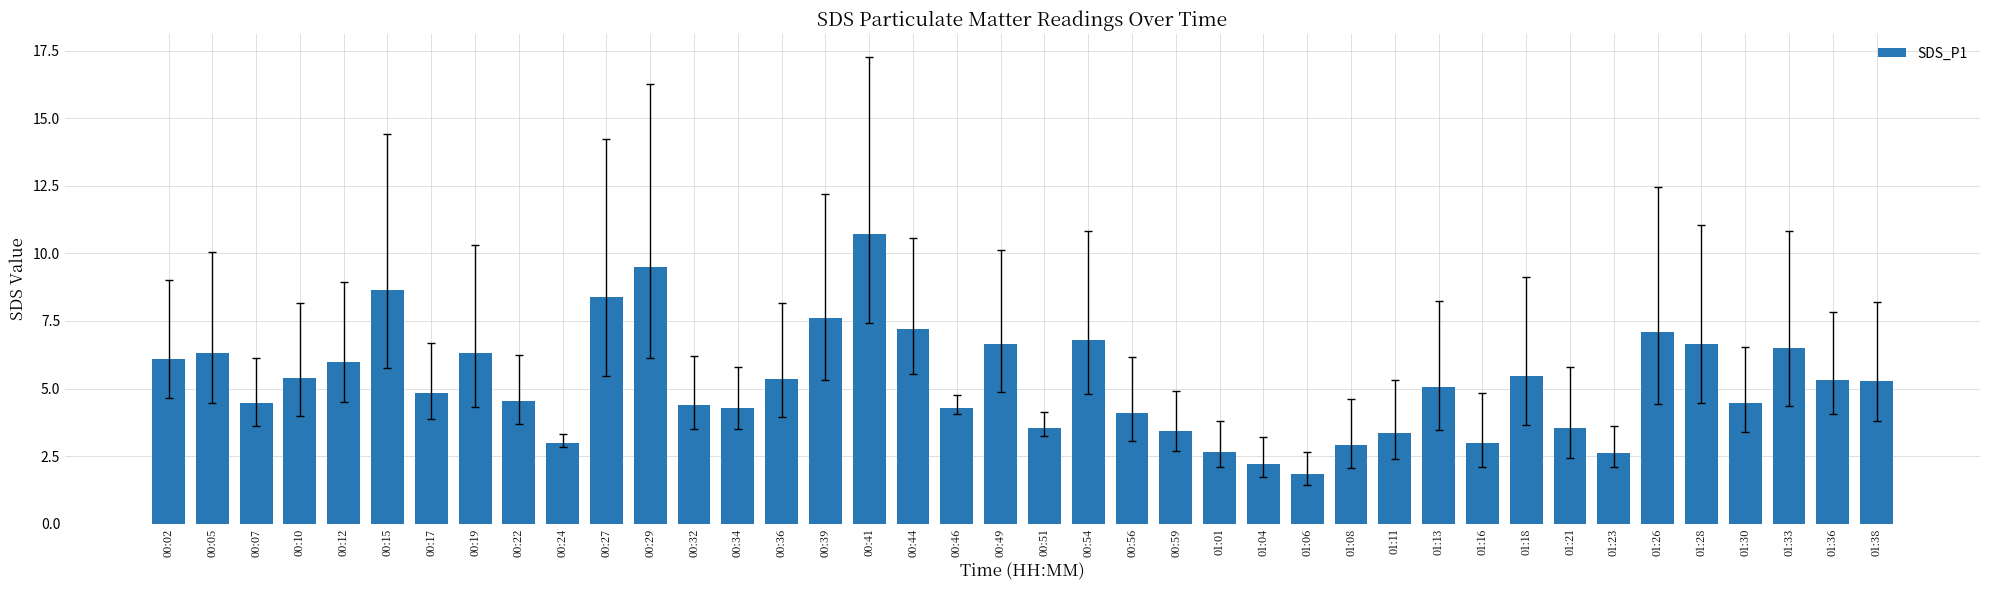

How many series are shown in this chart?

1